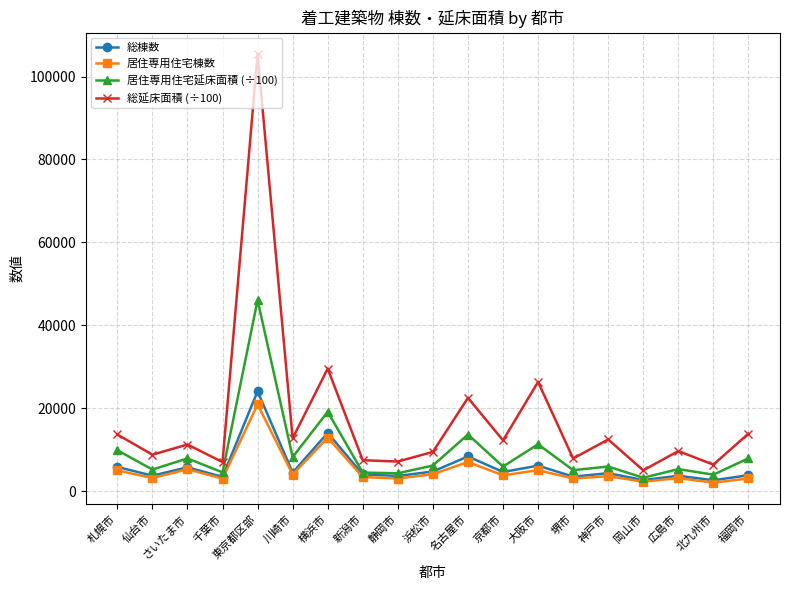

True or false: 居住専用住宅延床面積 (÷100) has more than 0 points higher than both neighbors.

True